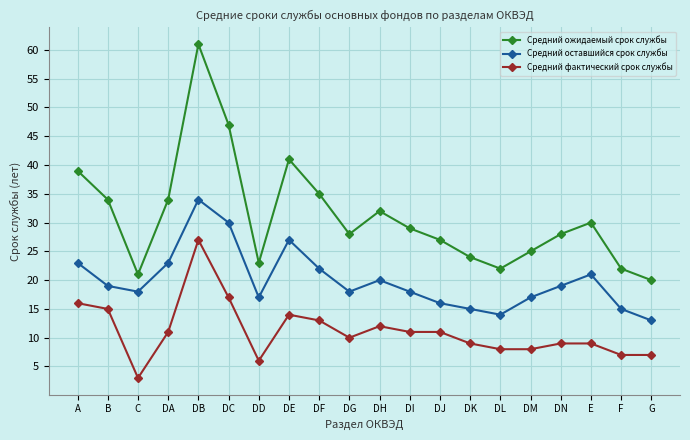

What value does the Средний фактический срок службы series have at DL?

8